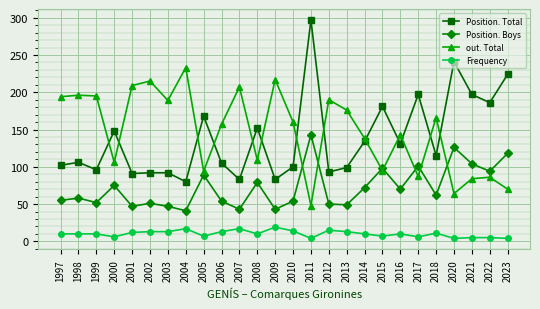

Which label corresponds to the largest value in the chart?

2011